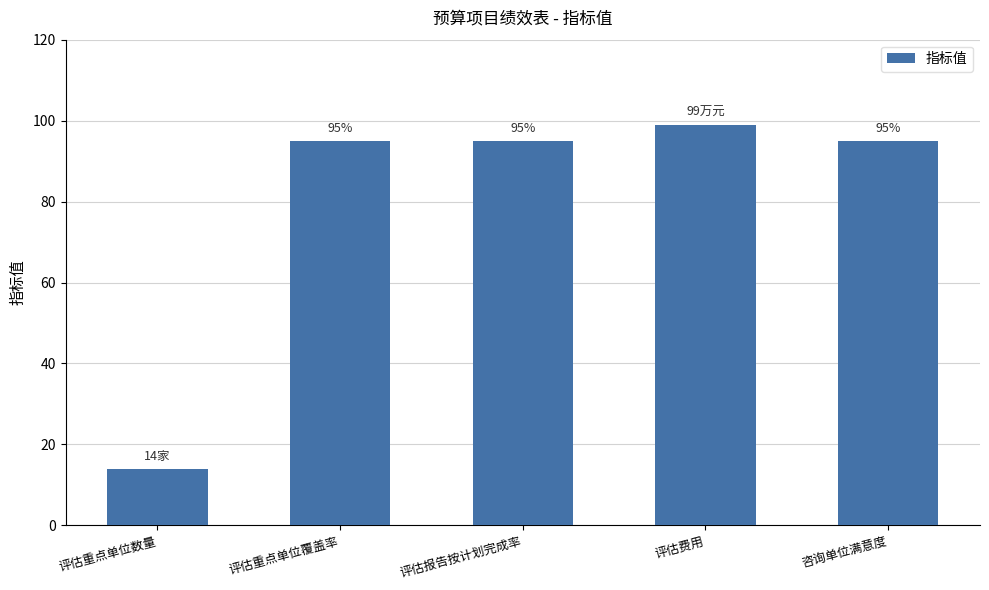

Which category has the highest value across all series?

评估费用